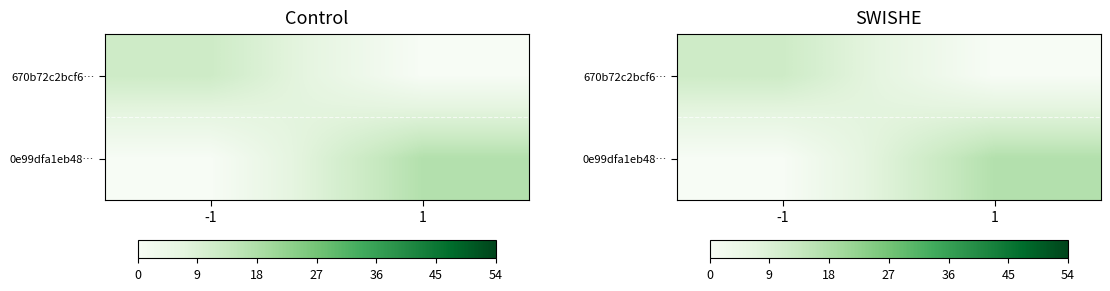

What is the total value across all series at -1?

12